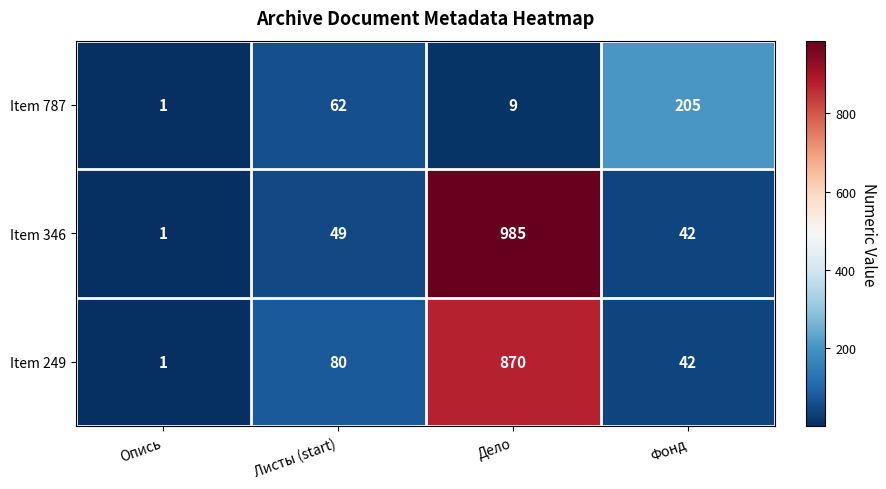

At which label is Item 346 closest to 493?

Листы (start)